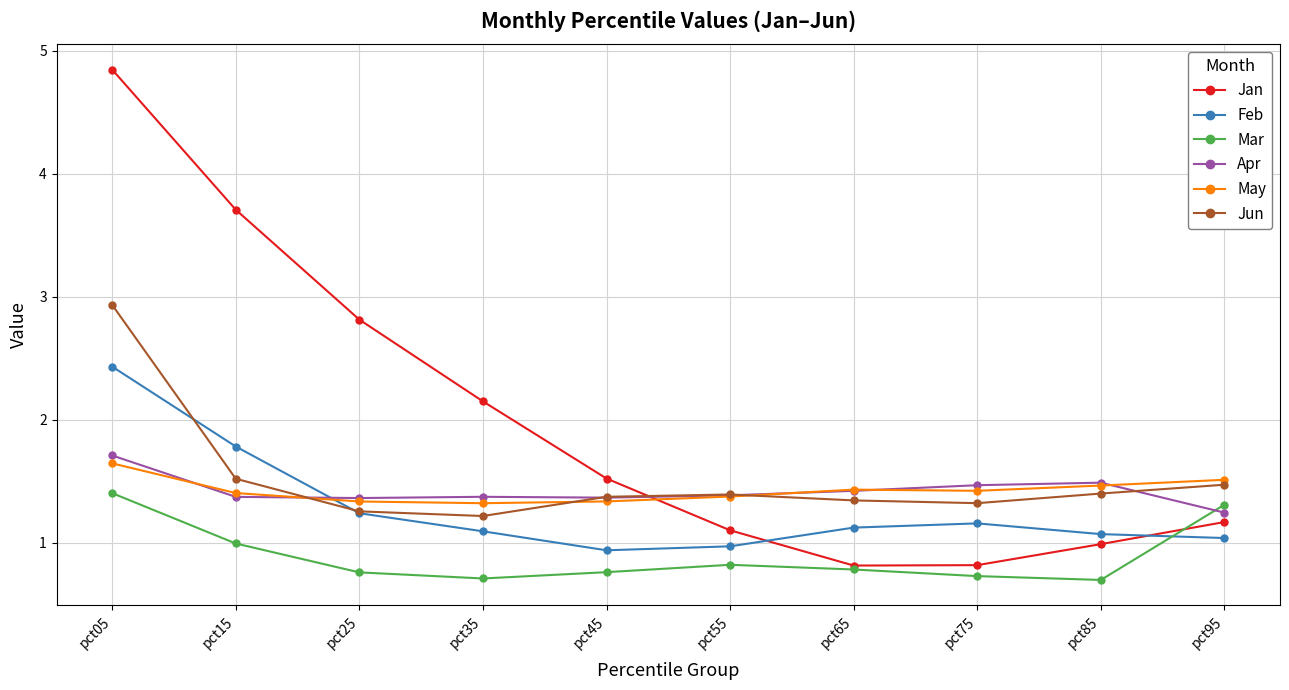

The Apr series shows 1.4 at pct55. True or false?

True